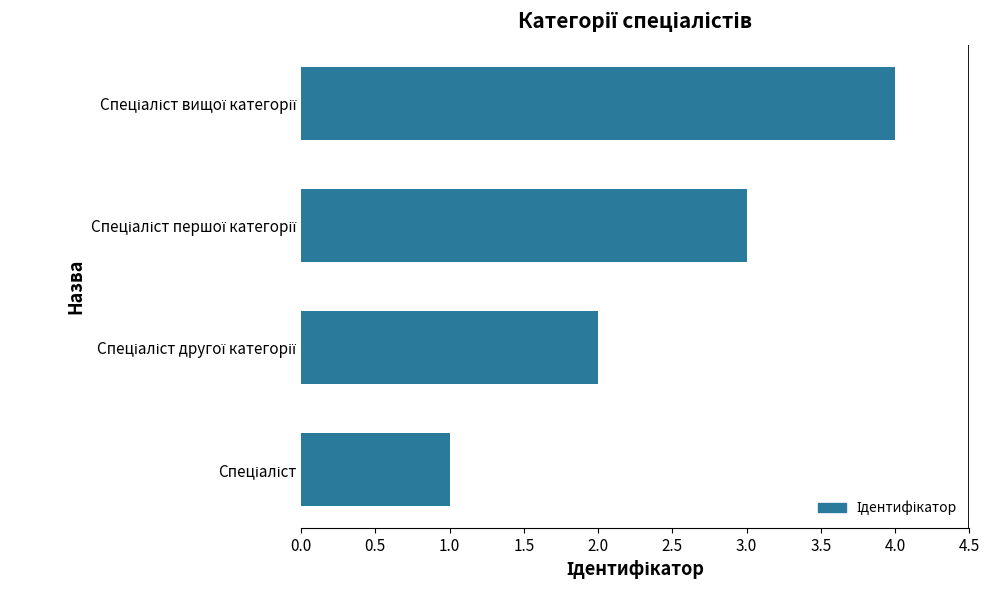

What is the difference between the maximum and minimum values?

3